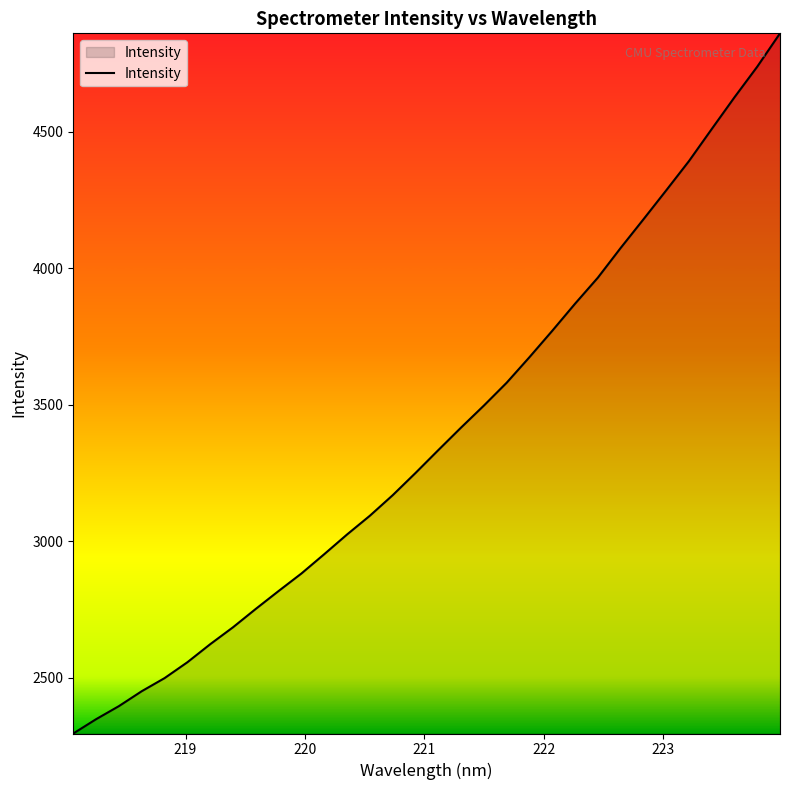

What is the difference between the maximum and minimum values?

2565.4